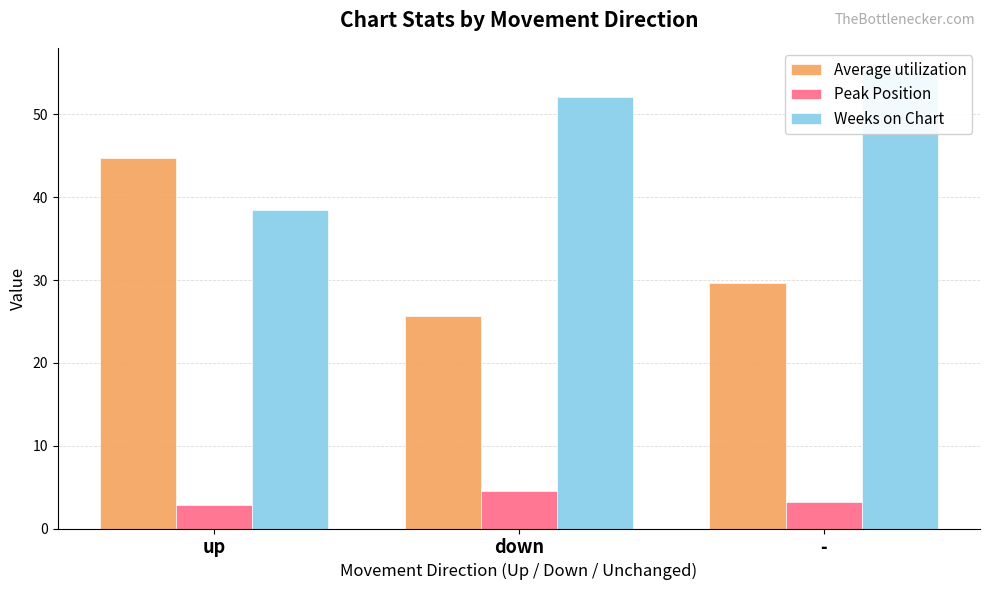

At how many categories does at least one series exceed 10?

3